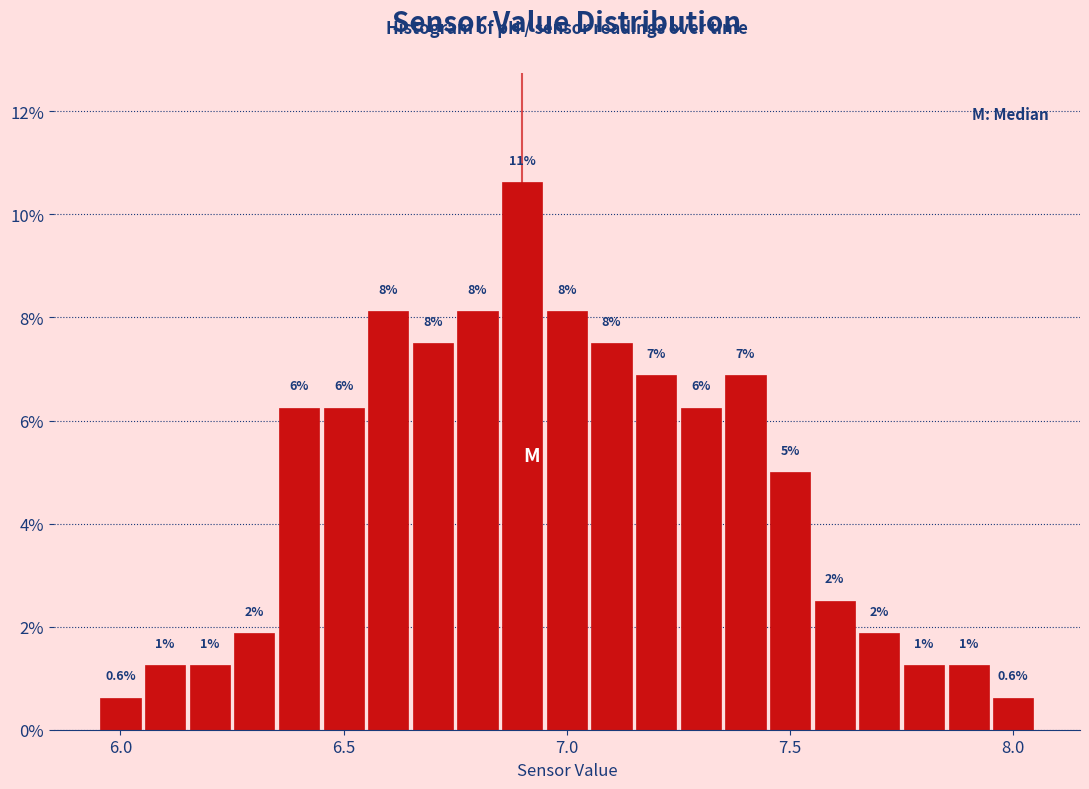

Read against the x-axis, roughly where is the centre of the tallest bar?

6.90